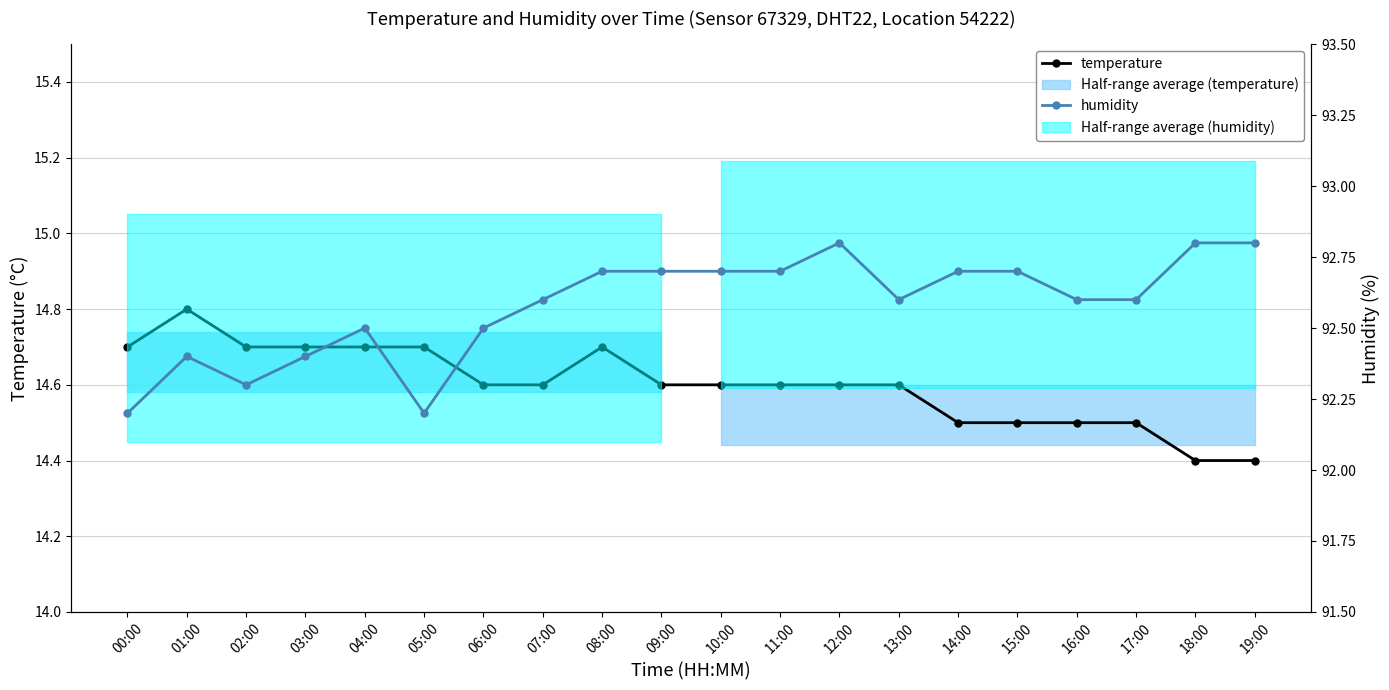

True or false: humidity has a value of 27.2 at 00:00.

False